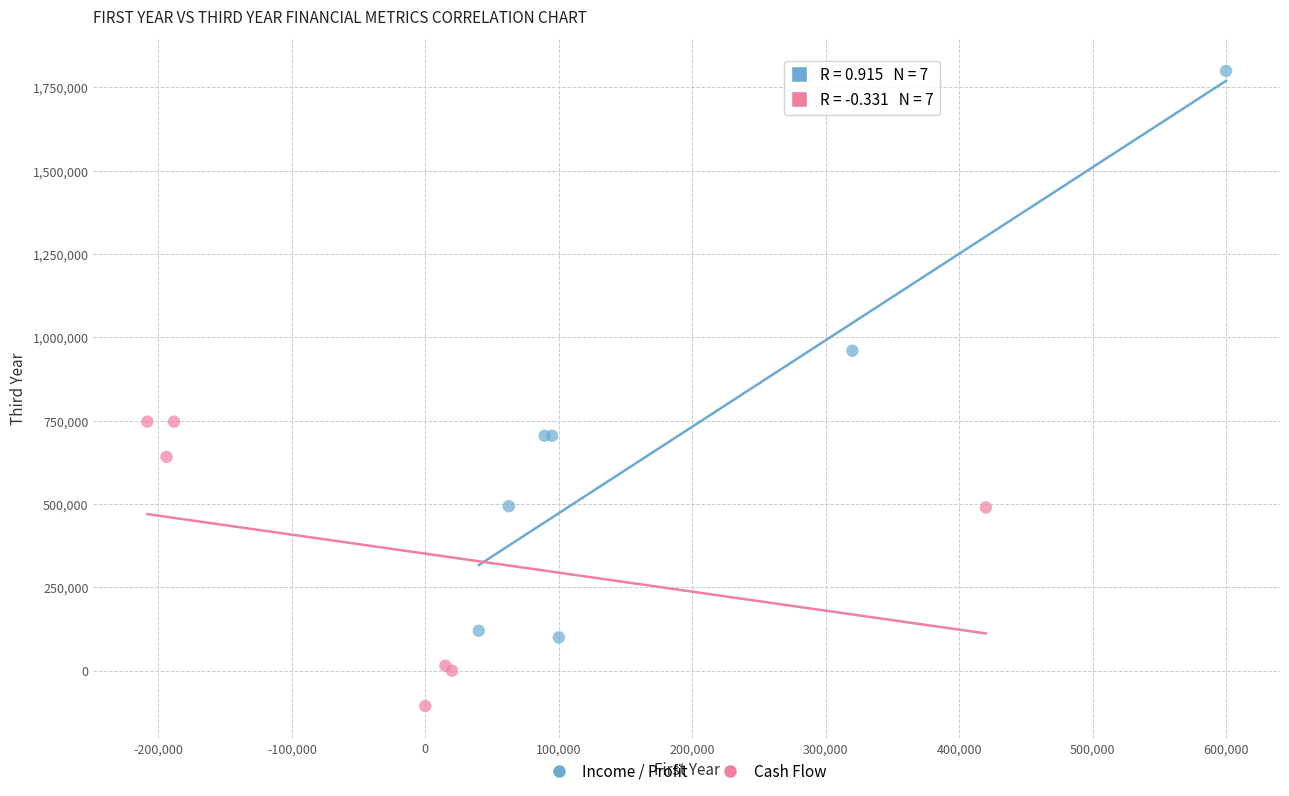

What are all the series names shown in the legend?

Income / Profit, Cash Flow